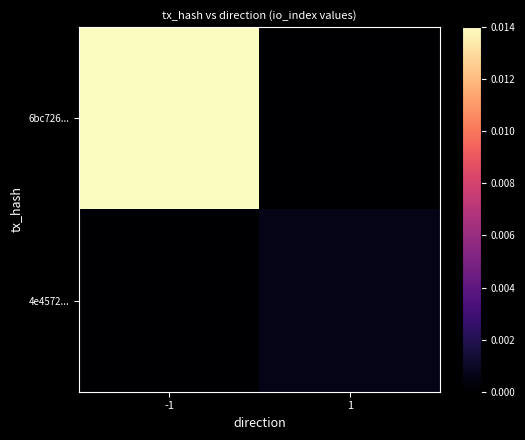

At how many categories does at least one series exceed 0?

2